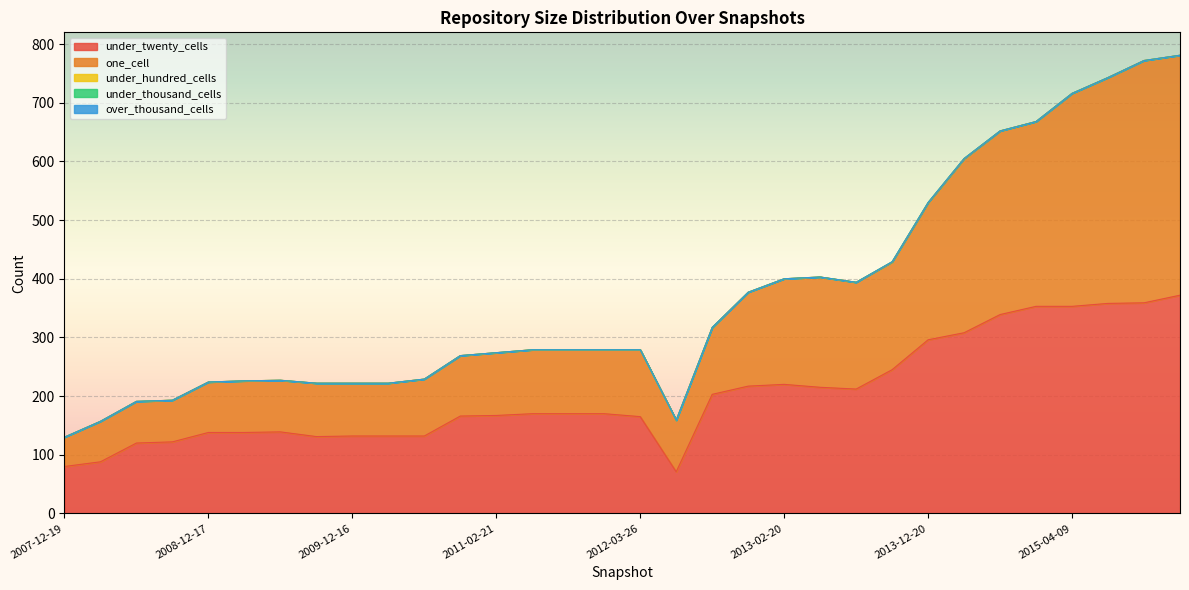

Does the chart display data point markers on the line(s)?

No